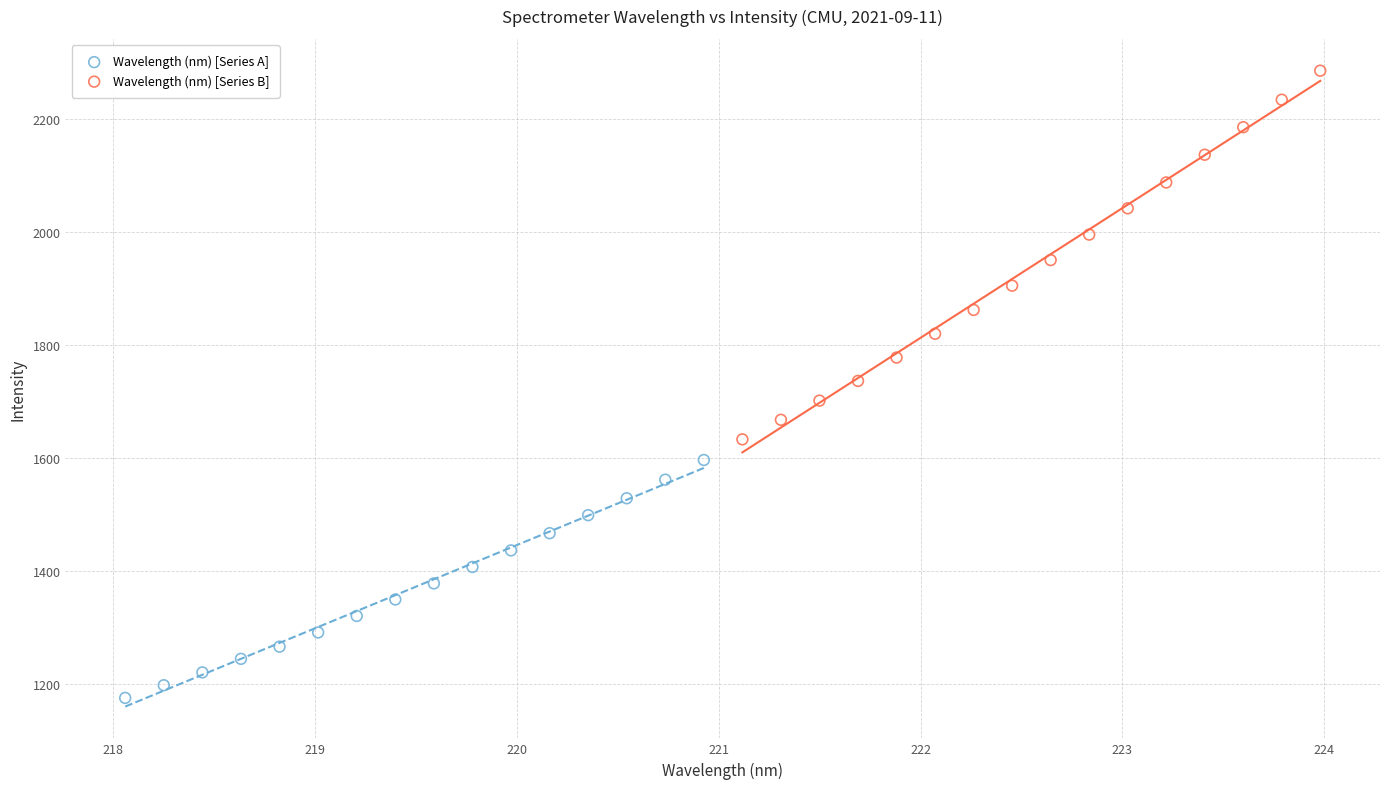

What are all the series names shown in the legend?

Wavelength (nm) [Series A], Wavelength (nm) [Series B]